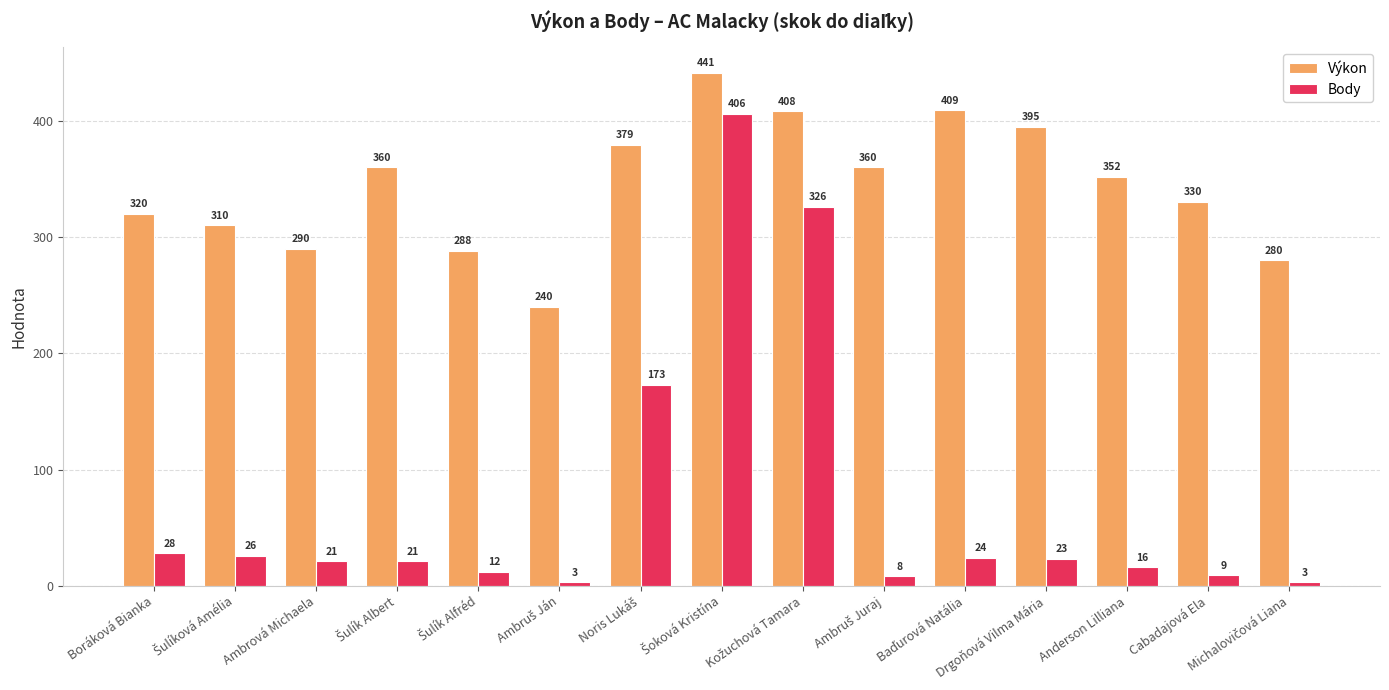

At which label is Výkon closest to 340?

Cabadajová Ela